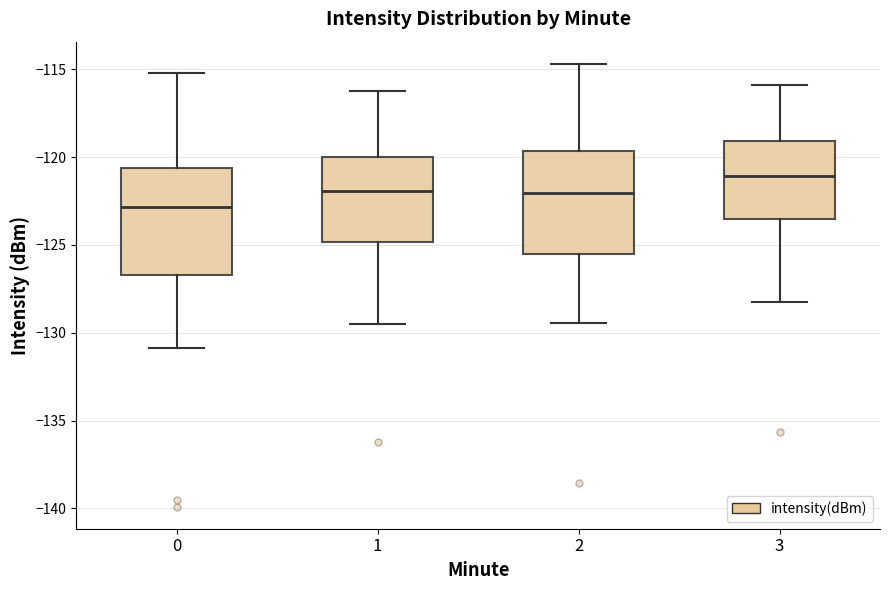

Where is the upper edge of the box at x = 3 on the y-axis? The values are not printed on the chart, so give them approximately, as read against the axis.

-119.0